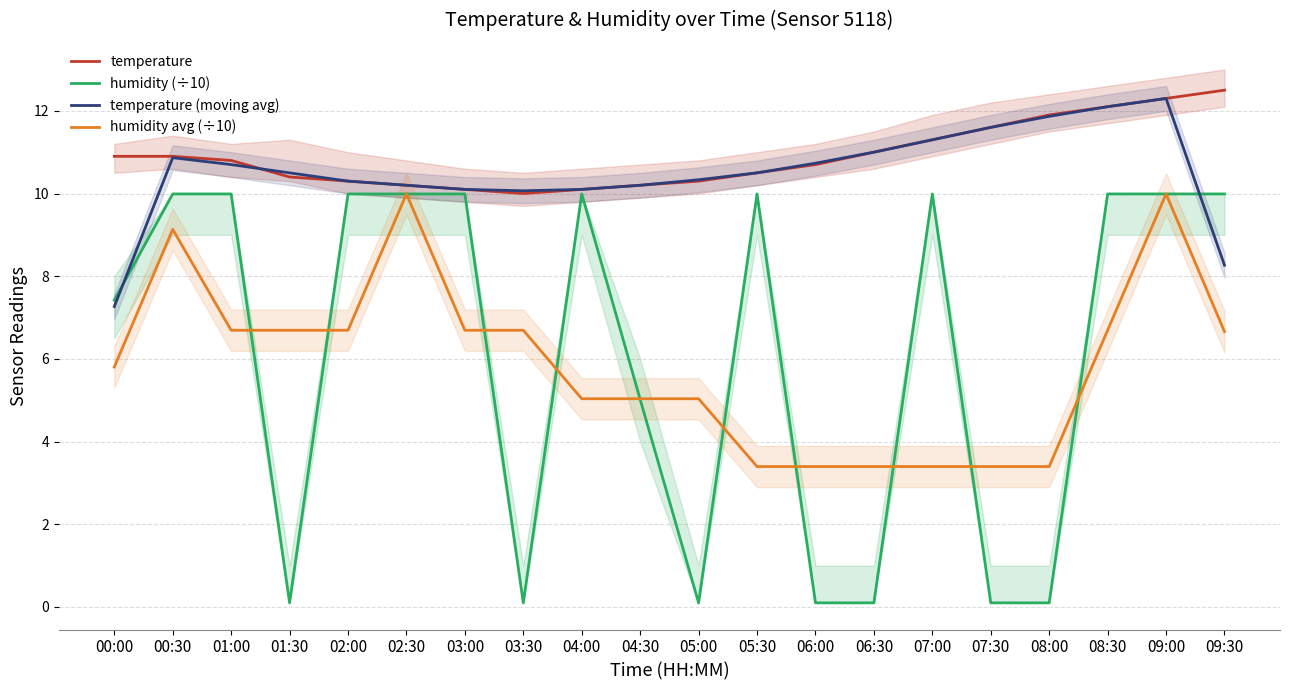

At which category does temperature (moving avg) reach its first local valley?

03:30